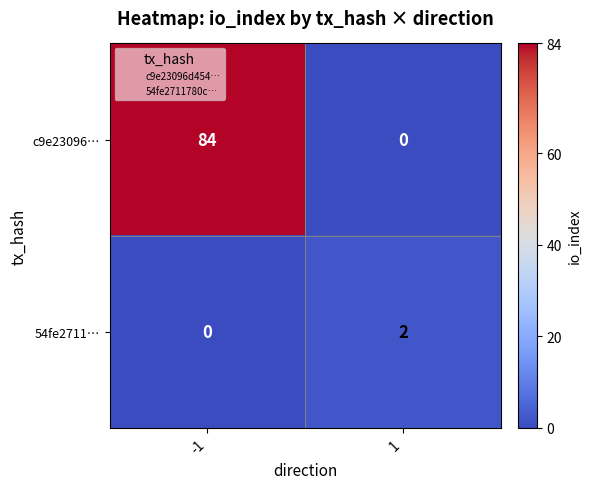

True or false: 54fe2711… has a value of 0 at -1.

True